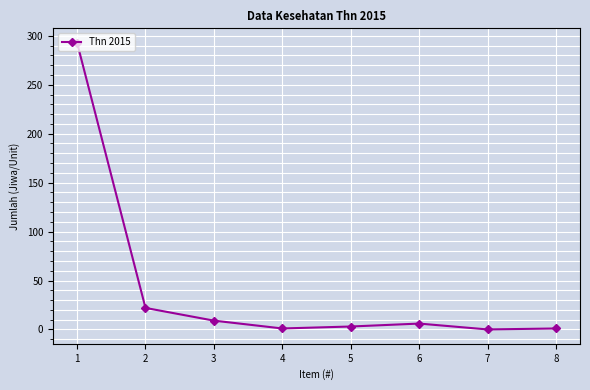

How many values are below 6?

4